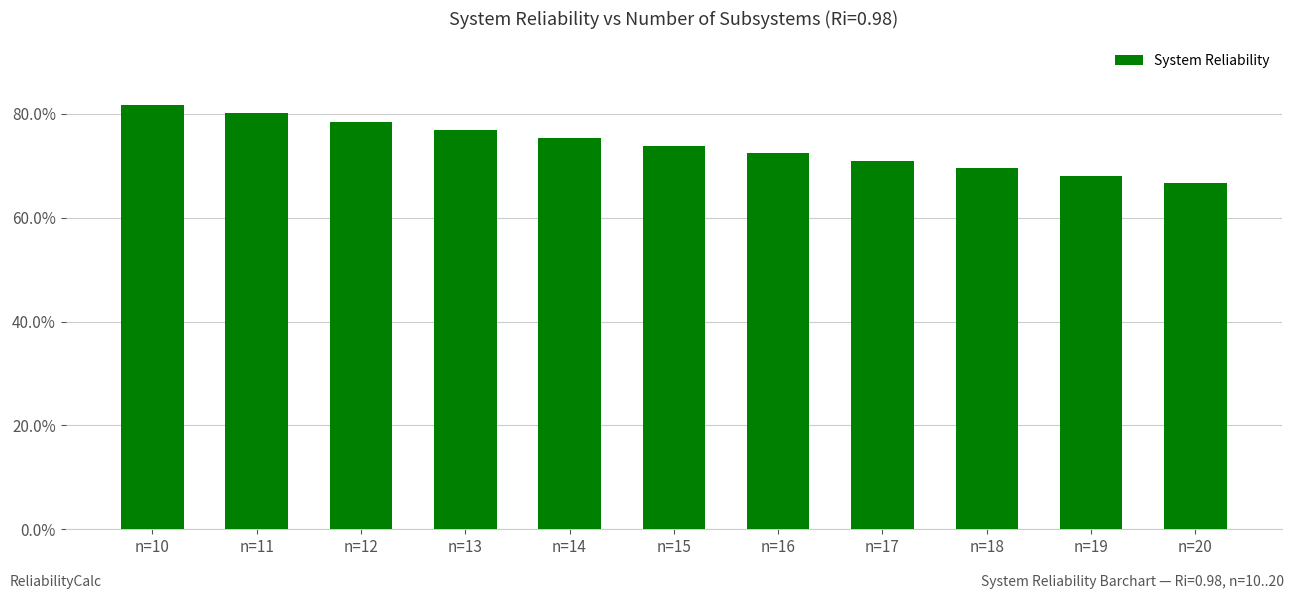

The value at n=13 is 0.3. True or false?

False